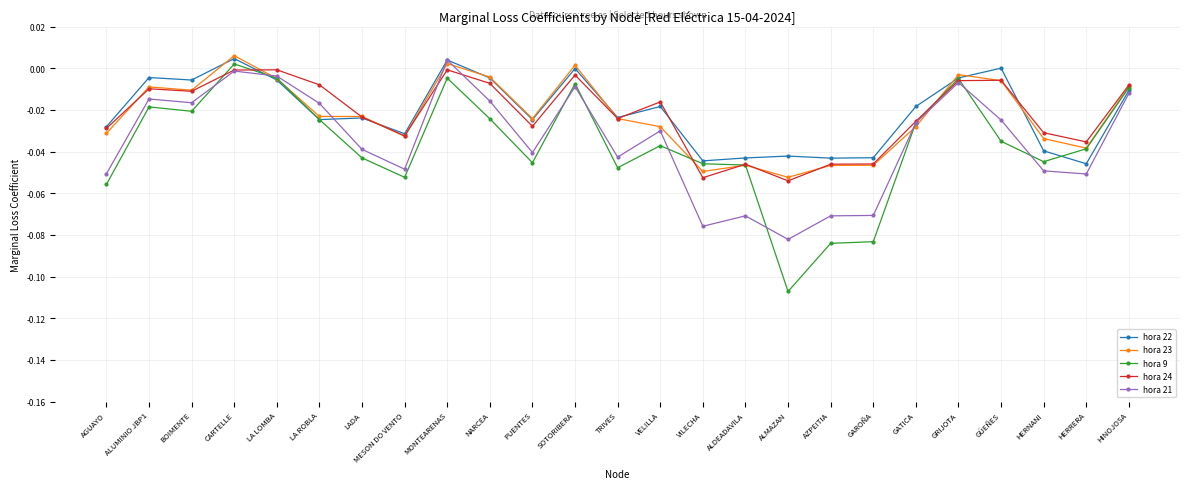

What position from the left is GATICA?

20